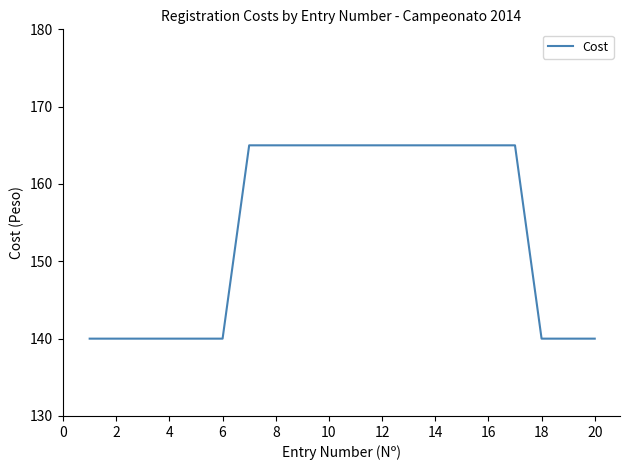

What is the difference between the second highest and second lowest values?

25